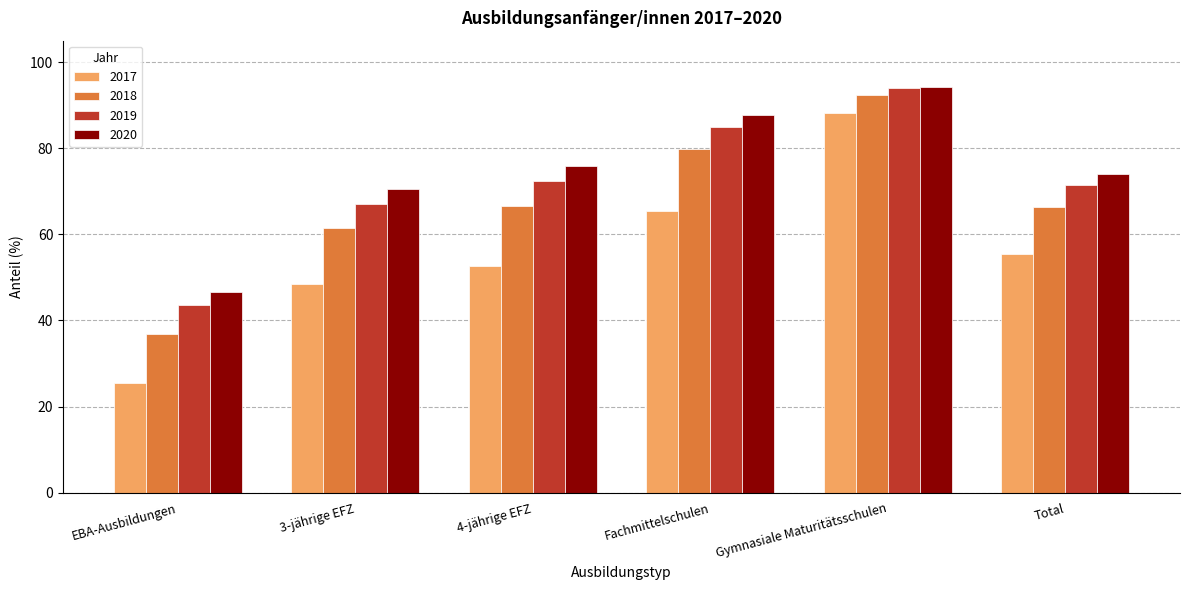

Which series has the largest range (max minus min)?

2017